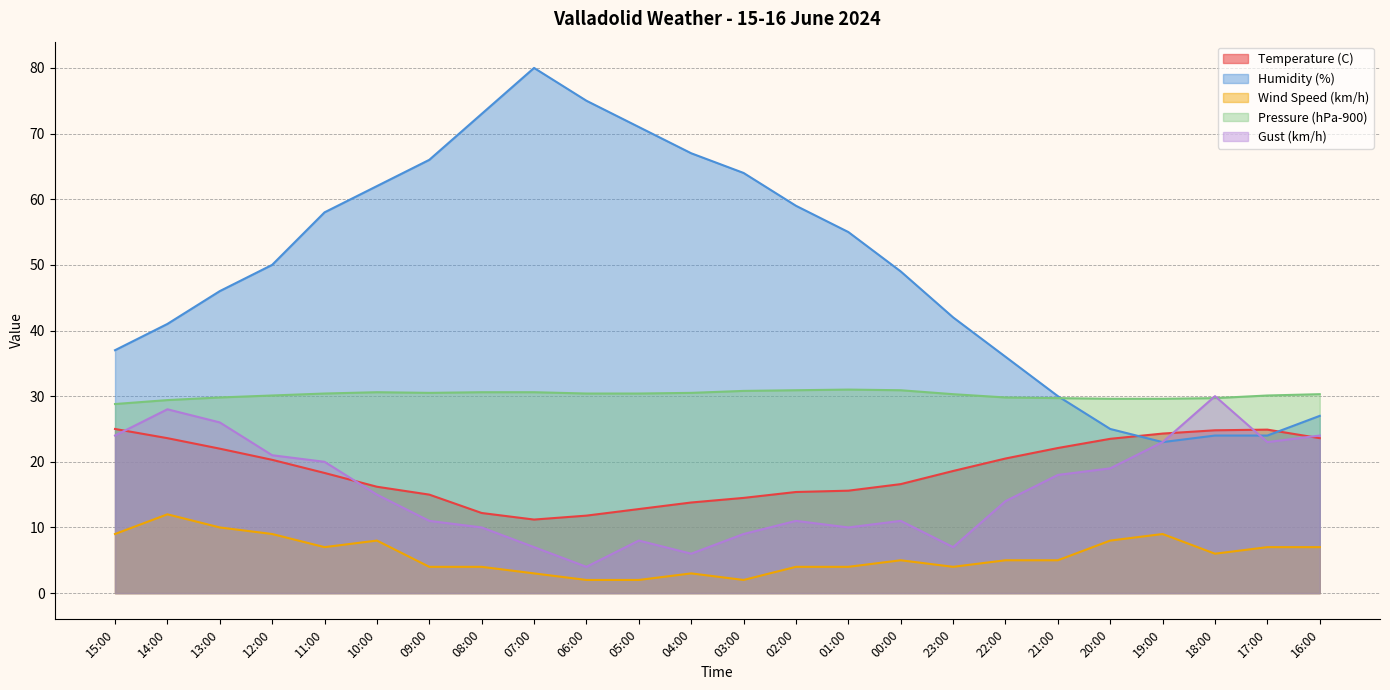

What is the smallest value displayed?

2.0